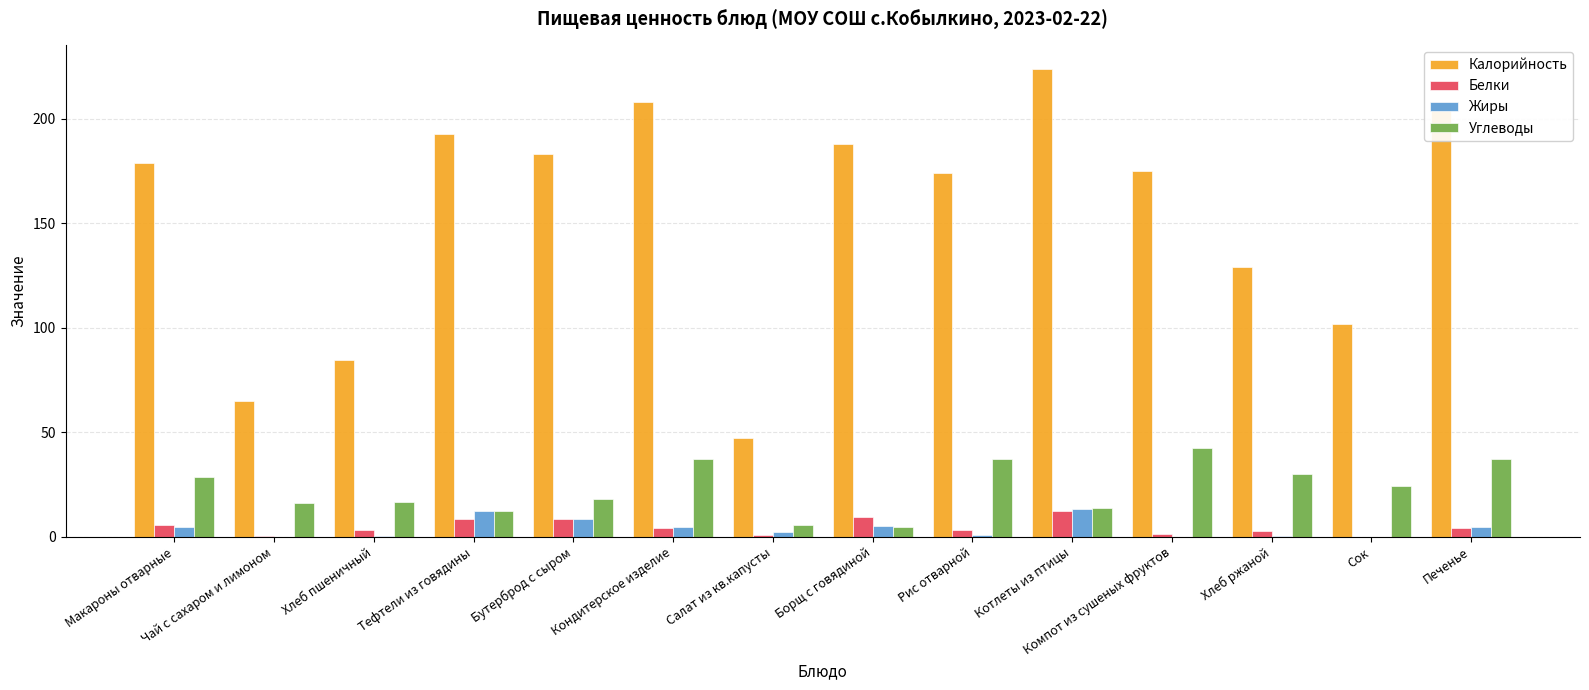

At which category is the sum across all series the highest?

Котлеты из птицы